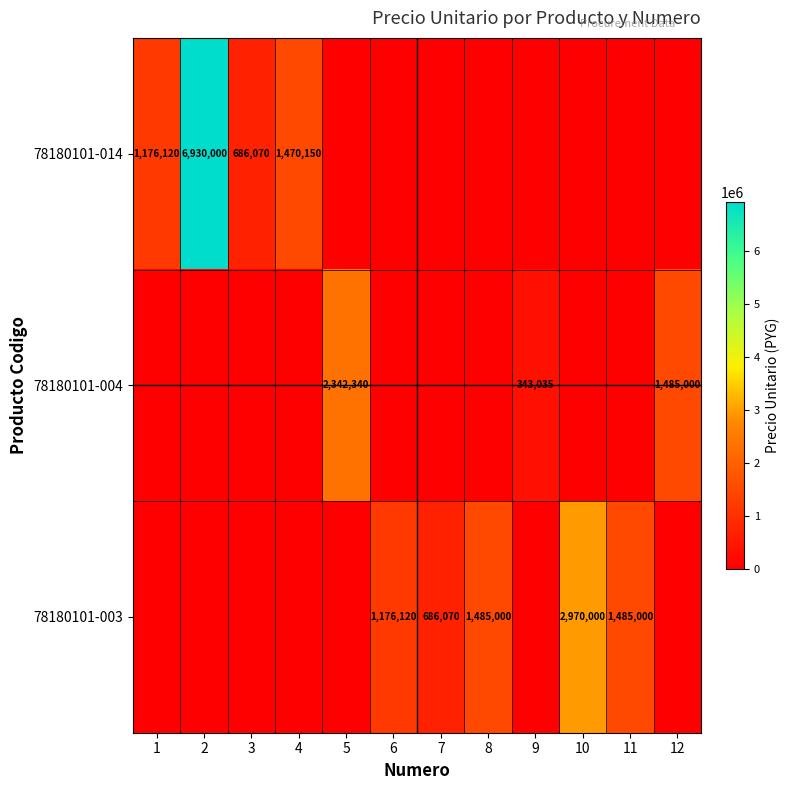

The 78180101-003 series shows 1176120 at 6. True or false?

True